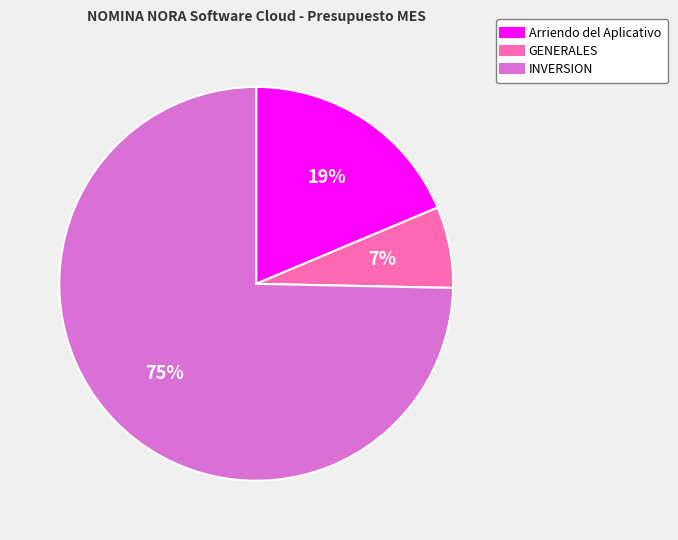

What percentage is the GENERALES slice, to the nearest percent?

7%